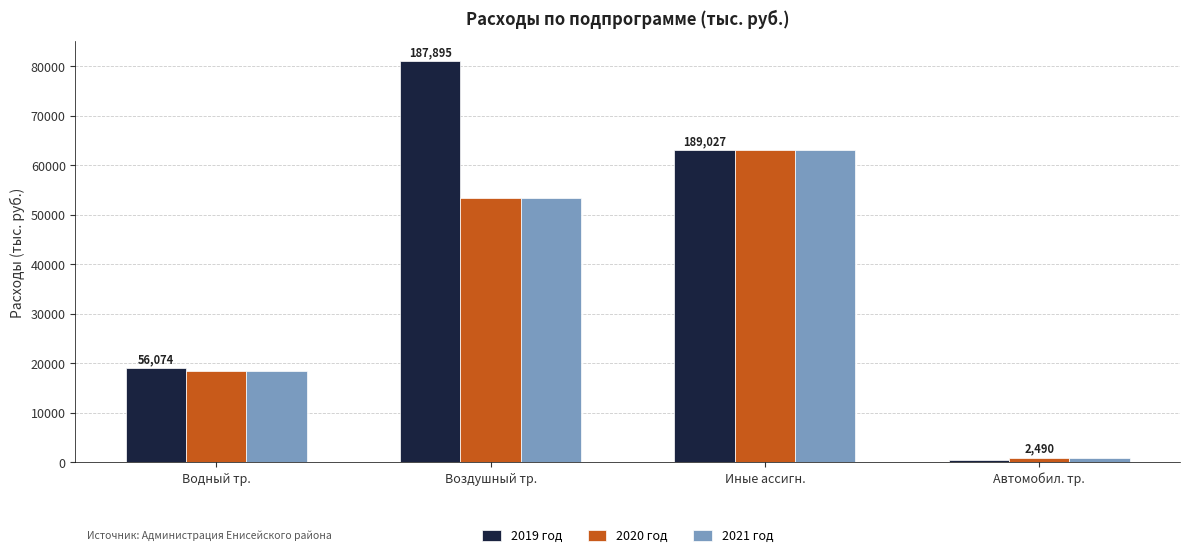

Reading left to right, list all the values displayed in this chart.

2019 год: Водный тр.=18994.8	Воздушный тр.=80998.1	Иные ассигн.=63008.9	Автомобил. тр.=526.5
2020 год: Водный тр.=18539.7	Воздушный тр.=53448.4	Иные ассигн.=63008.9	Автомобил. тр.=981.6
2021 год: Водный тр.=18539.7	Воздушный тр.=53448.4	Иные ассигн.=63008.9	Автомобил. тр.=981.6